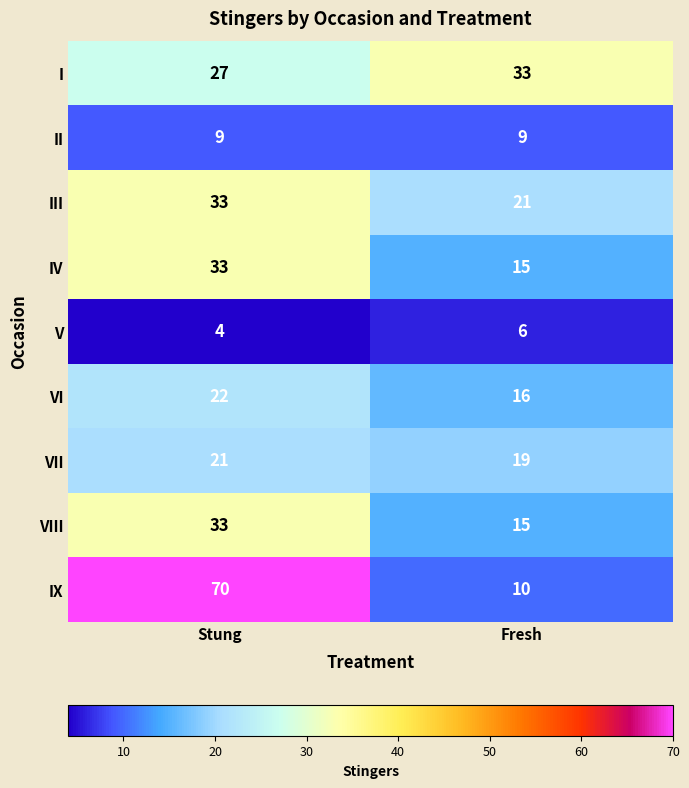

At which category is the sum across all series the highest?

Stung